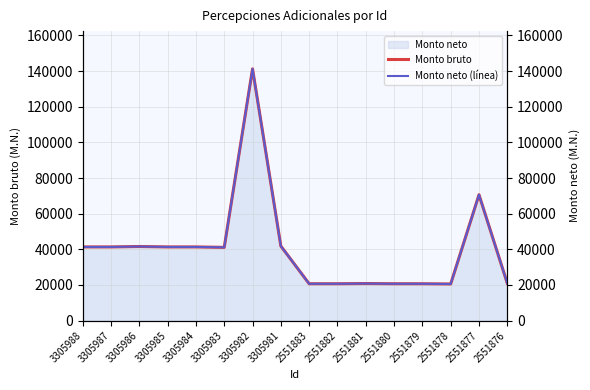

Which category has the lowest value in the Monto neto (línea) series?

2551878